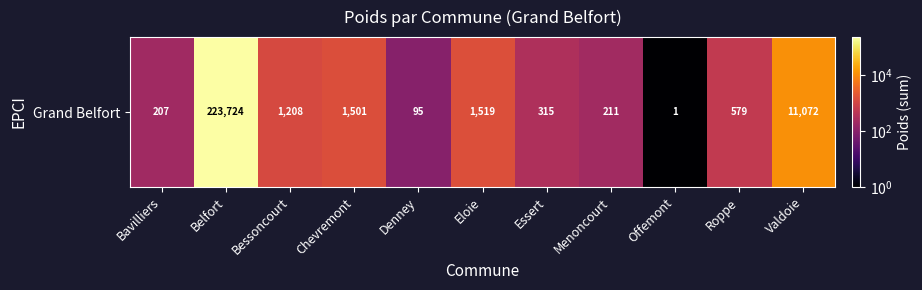

Reading right to left, list all the values displayed in this chart.

Valdoie=11072	Roppe=579	Offemont=1	Menoncourt=211	Essert=315	Eloie=1519	Denney=95	Chevremont=1501	Bessoncourt=1208	Belfort=223724	Bavilliers=207